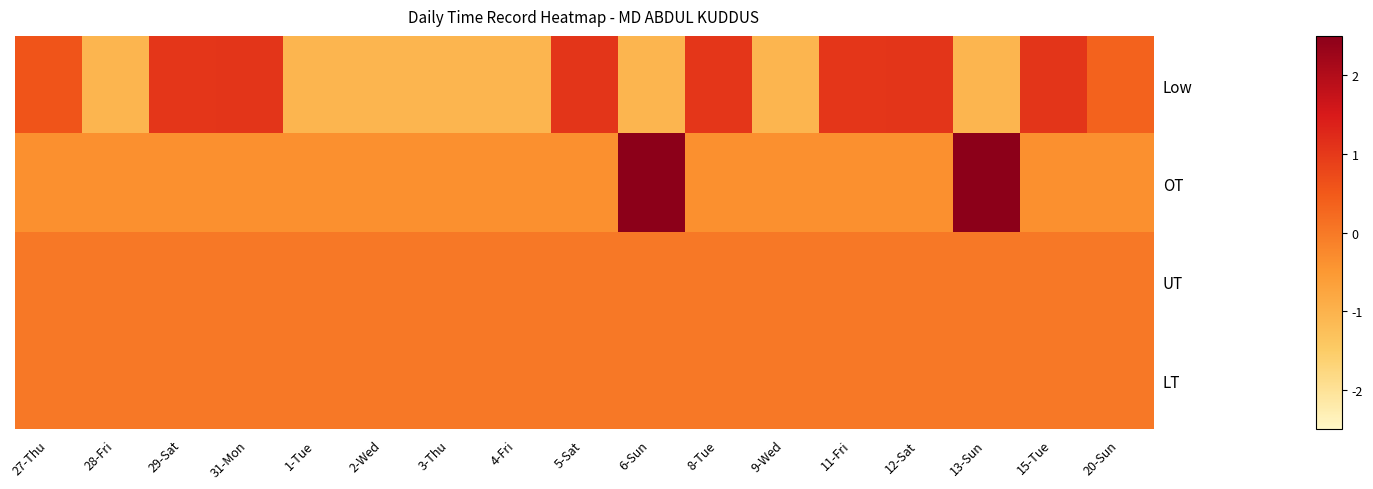

Between 29-Sat and 20-Sun, which series saw the biggest shift?

Low